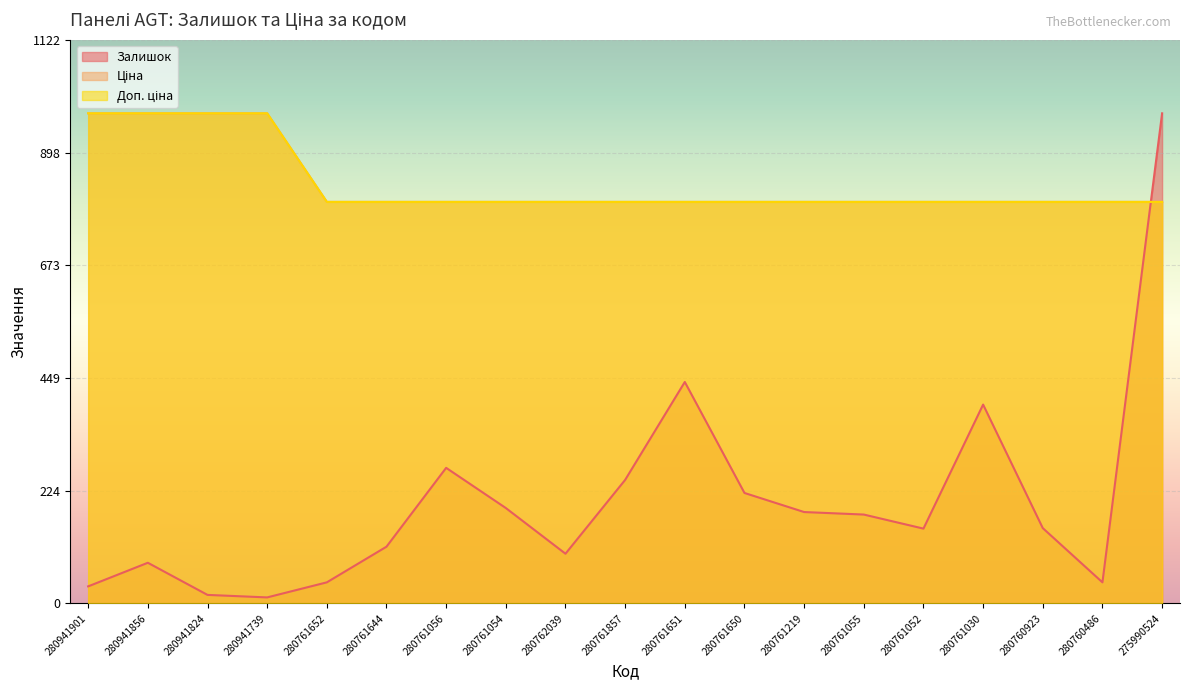

True or false: Залишок has a value of 2.5 at 280941739.

False